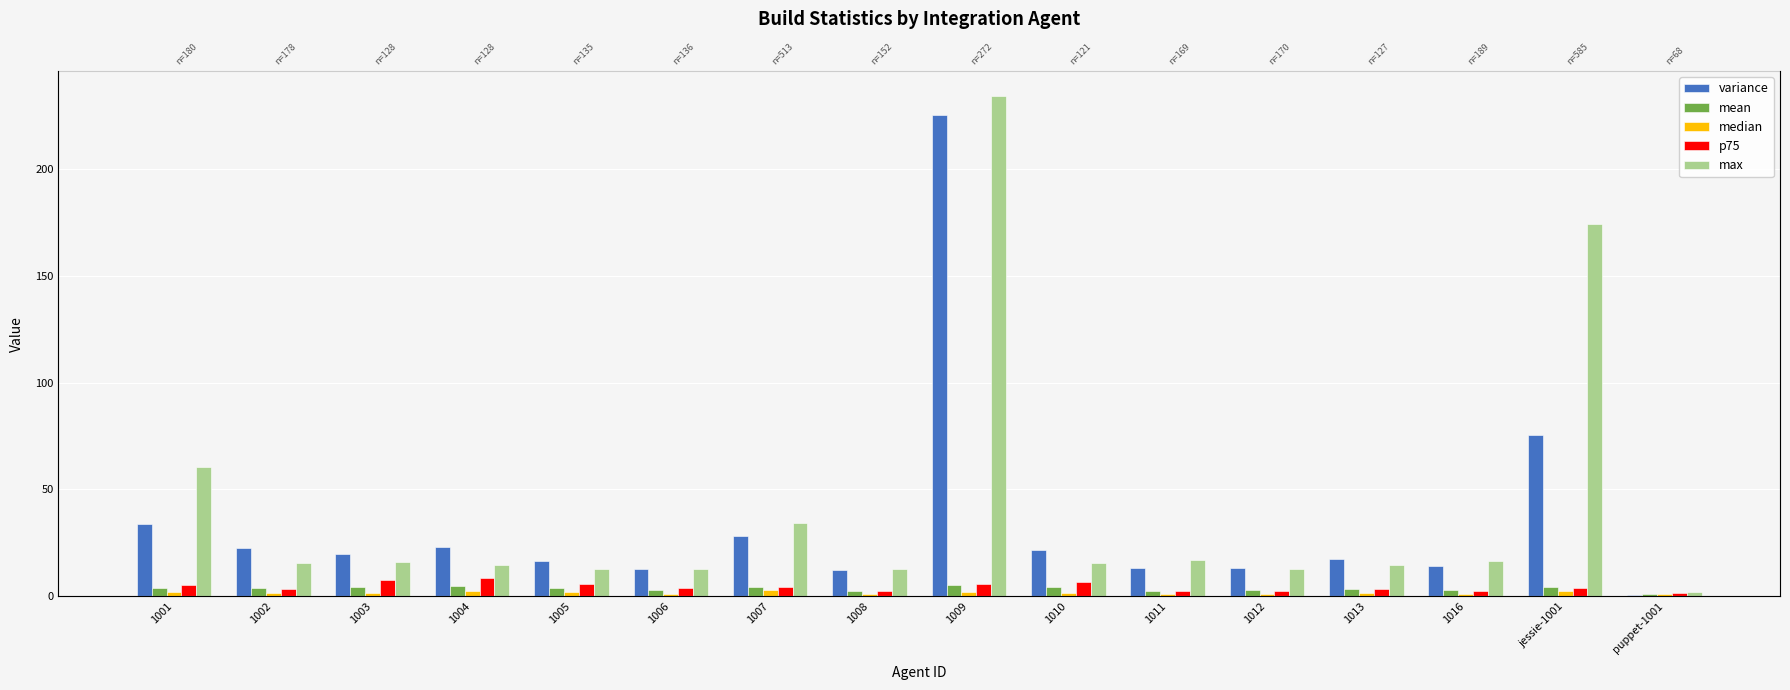

What is the label of the 2nd bar from the right?

jessie-1001